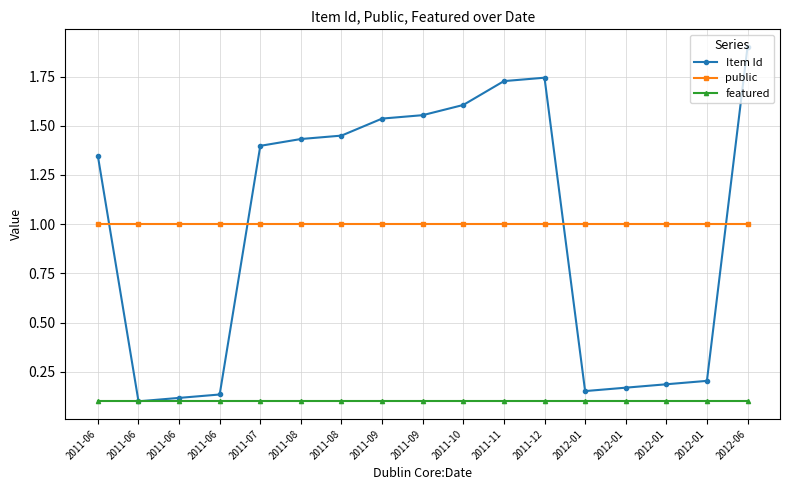

How many values in the Item Id series are below 1?

7